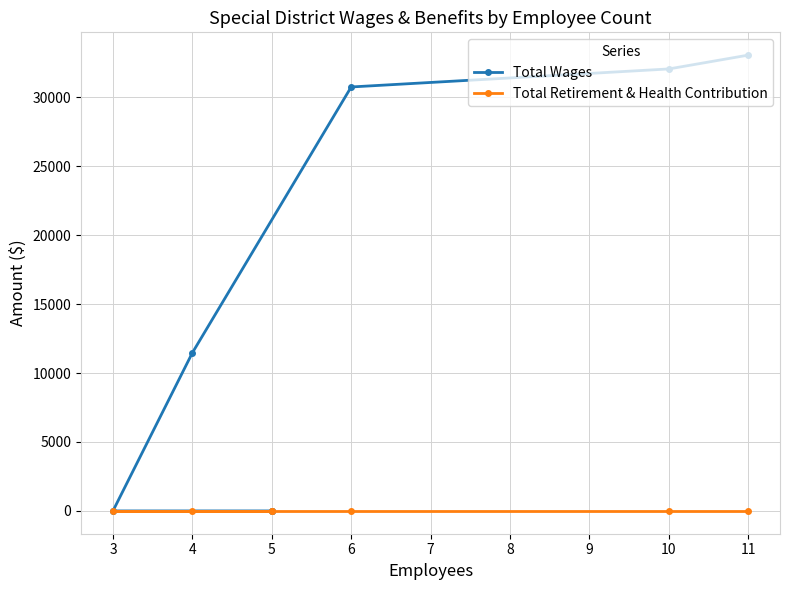

Rank the series at 3 from highest to lowest value.

Total Wages, Total Retirement & Health Contribution